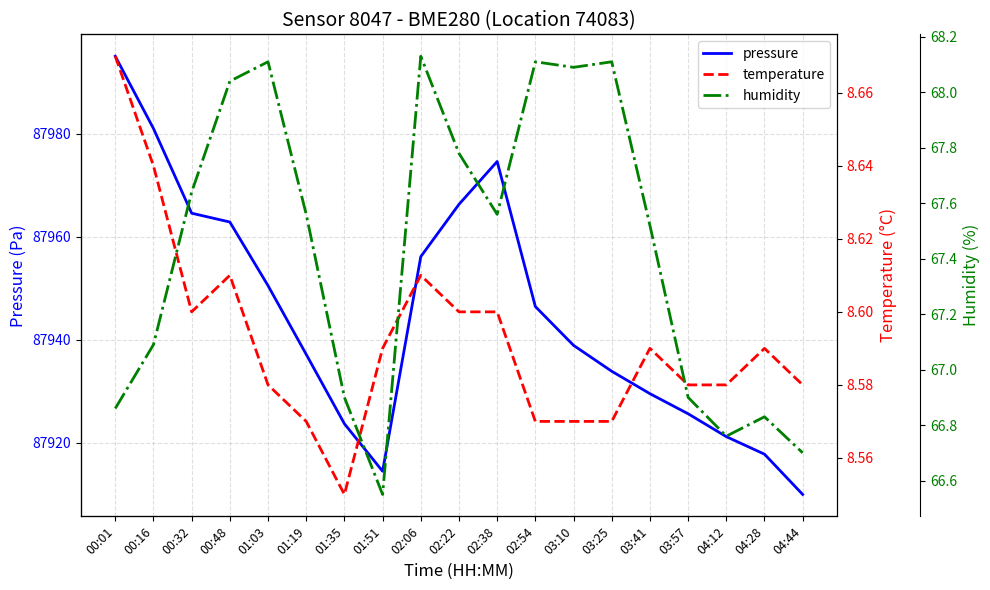

What is the difference between the maximum and minimum values in the humidity series?

1.6